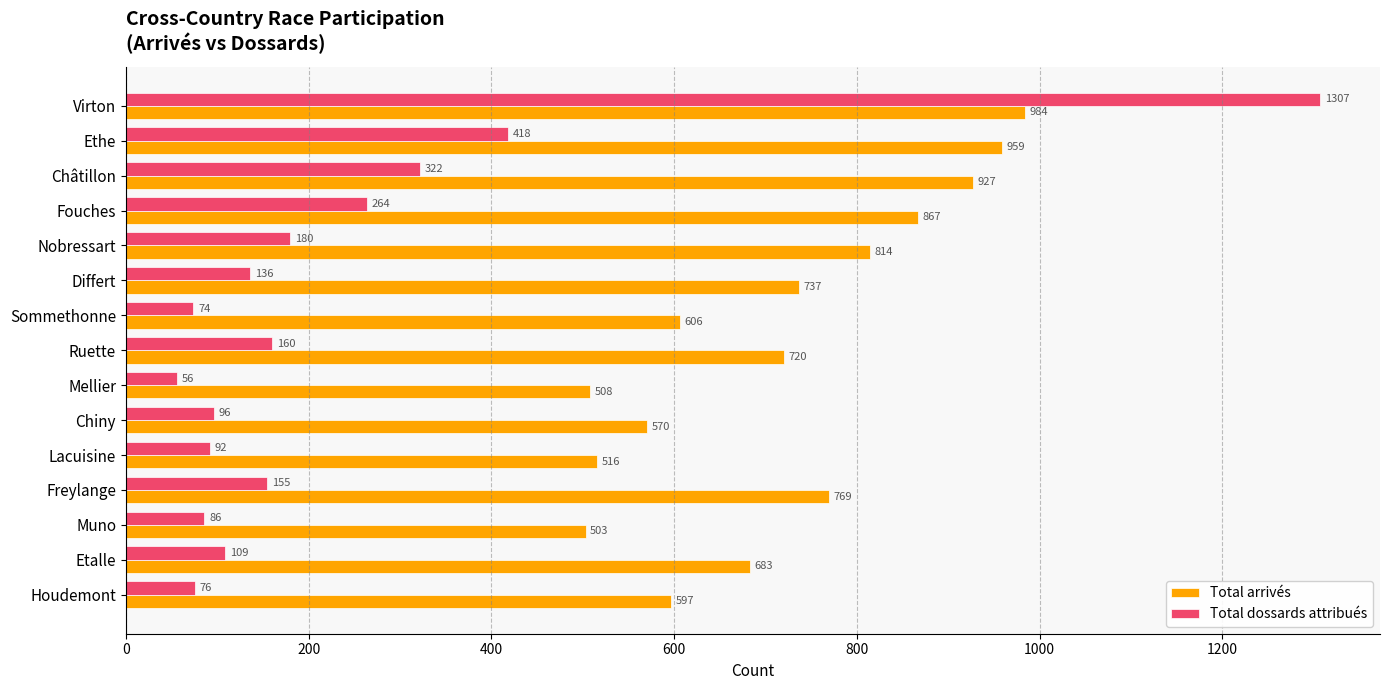

What is the sum of all Total arrivés values?

10760